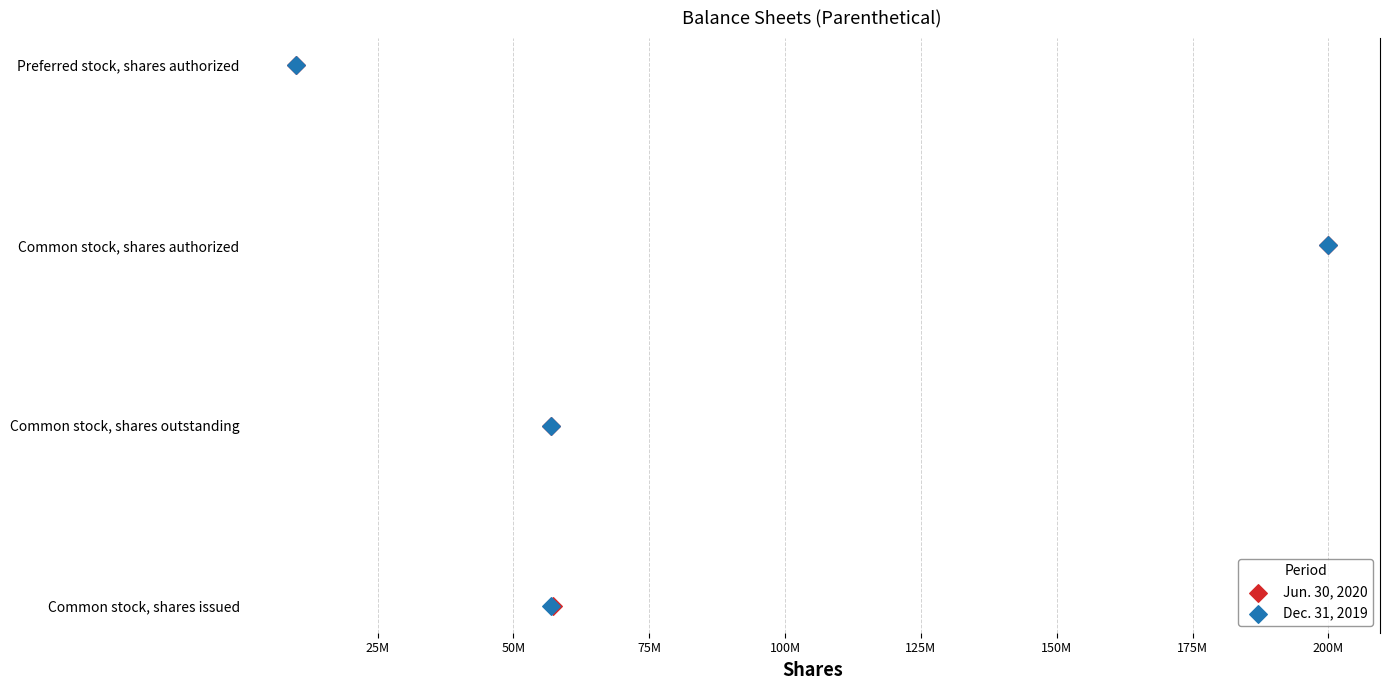

What are all the series names shown in the legend?

Jun. 30, 2020, Dec. 31, 2019